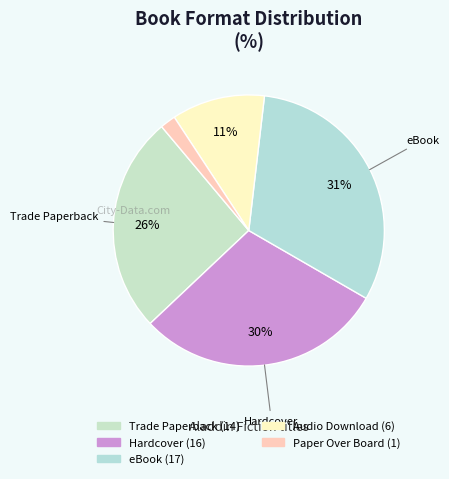

To the nearest percent, what is the average slice percentage?

20%